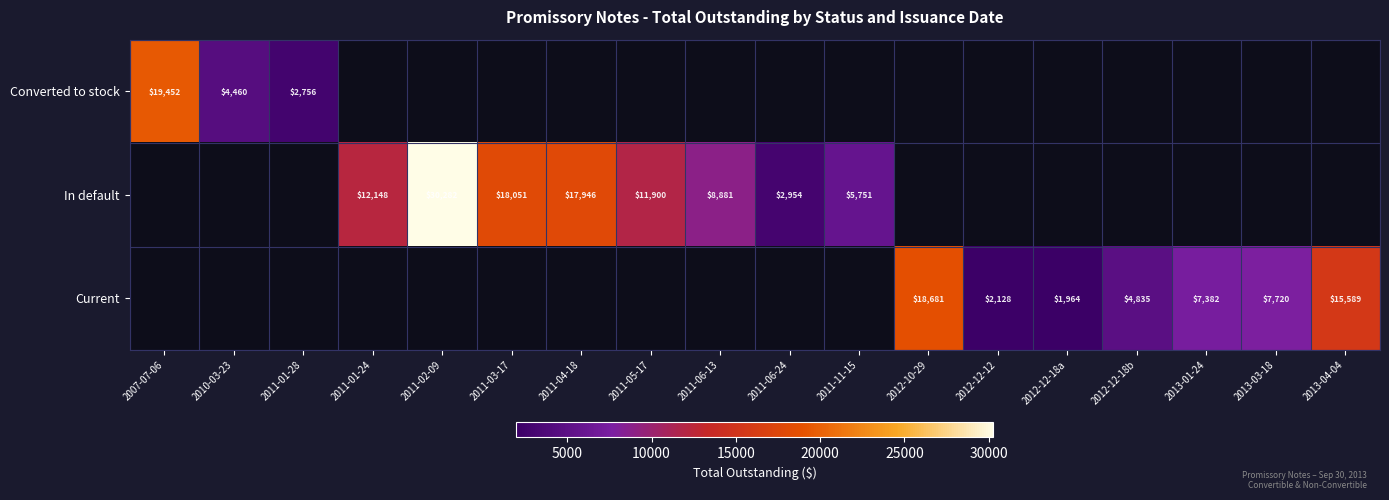

What is the greatest value displayed?

30282.0